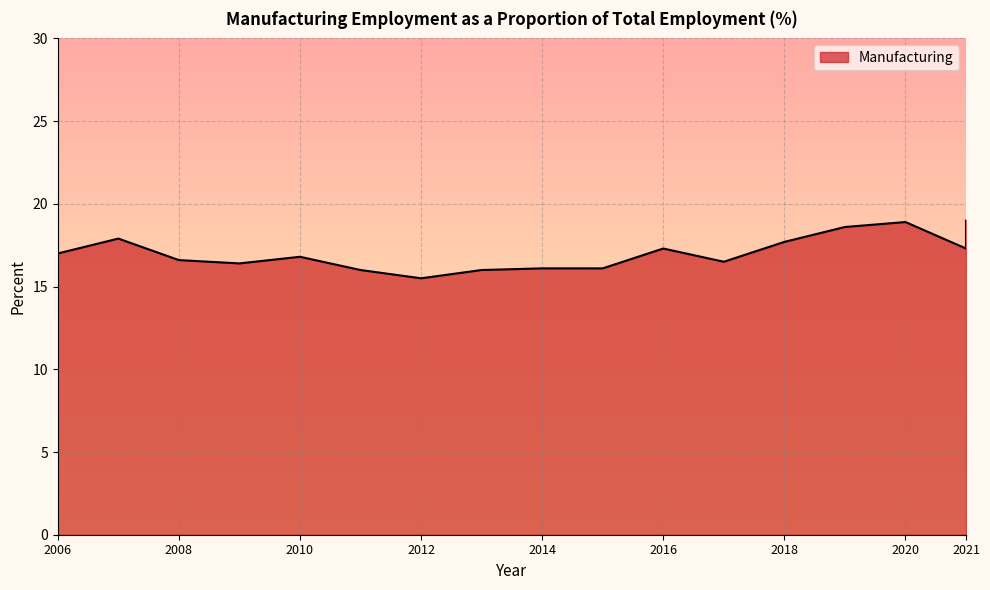

The chart shows a value of 16.0 at 2011. True or false?

True